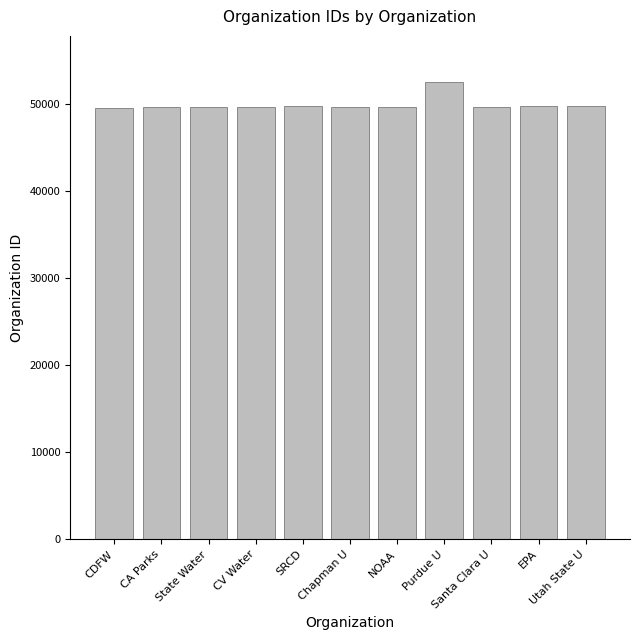

Does the chart contain any negative values?

No